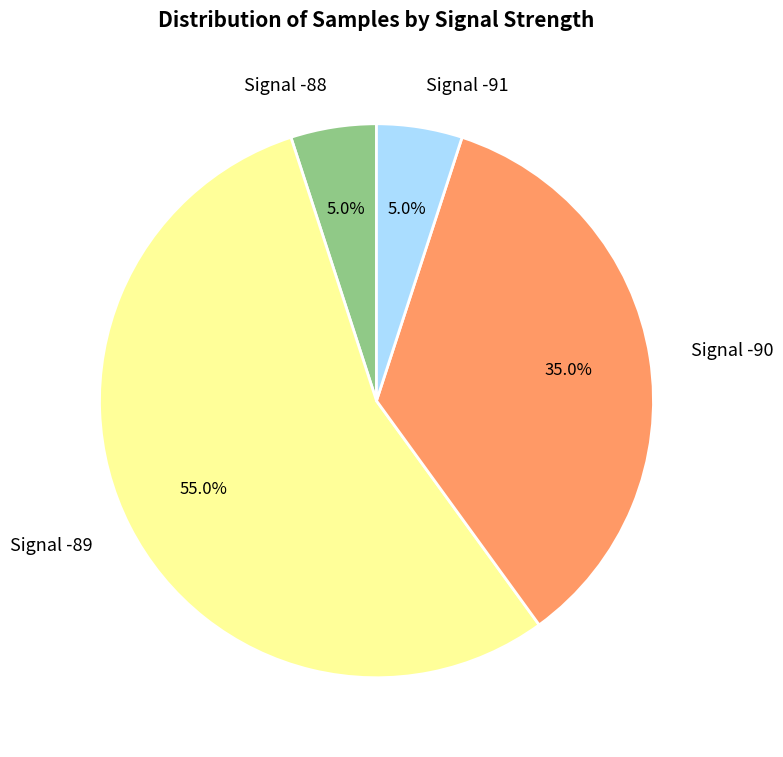

How many slices are in this pie chart?

4